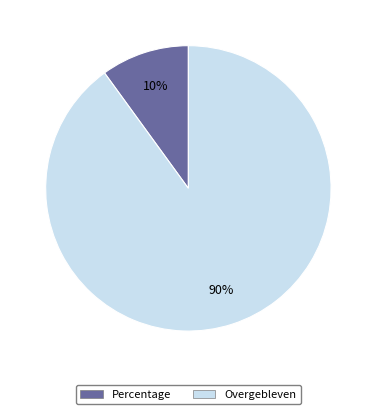

To the nearest percent, what is the difference between the largest and smallest slice percentages?

80%